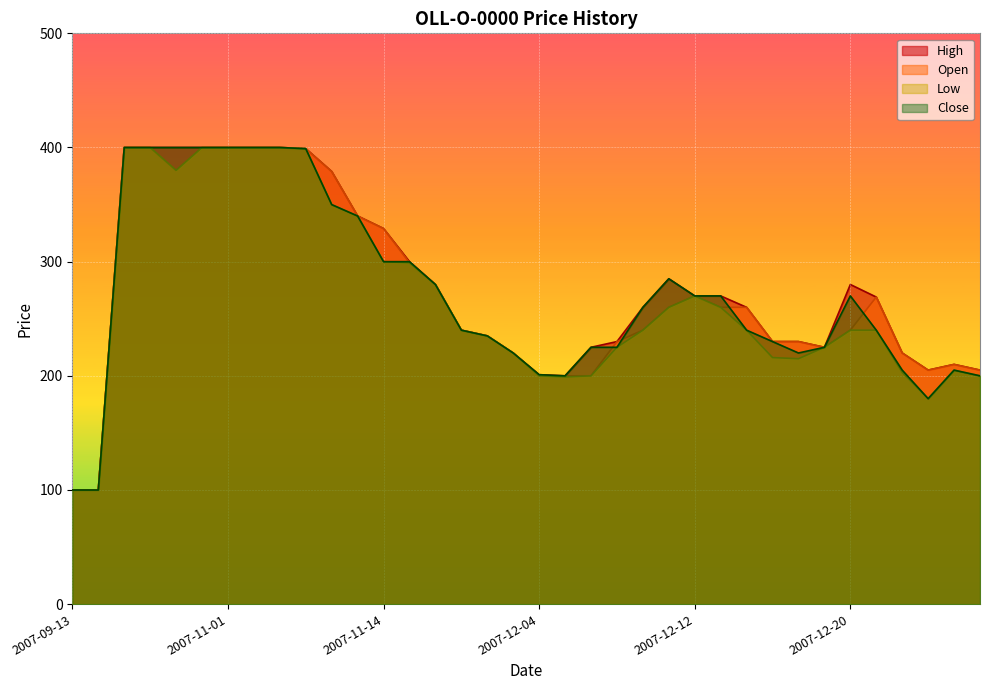

The Low series shows 400 at 2007-11-01. True or false?

True